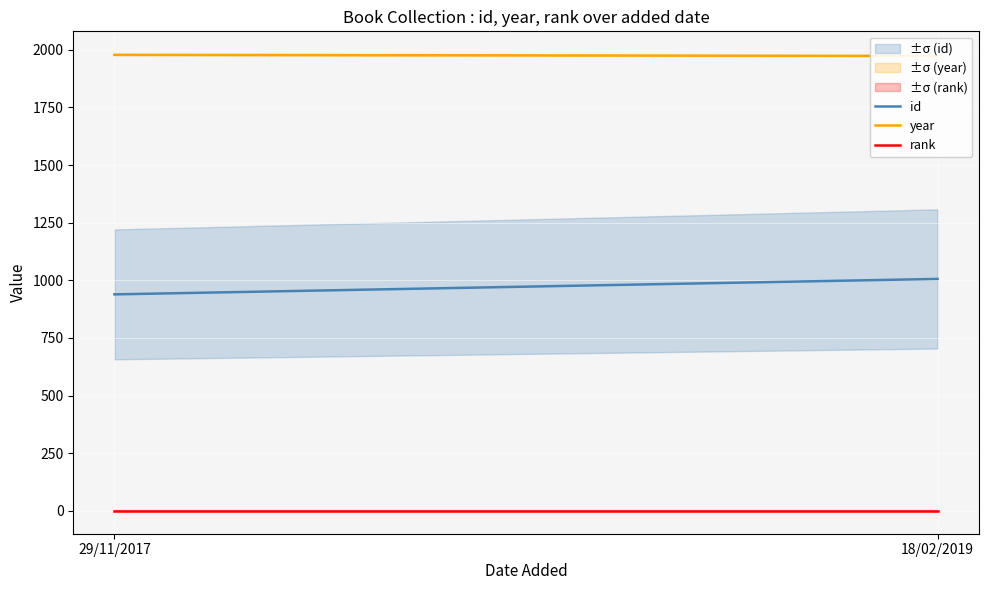

Reading left to right, extract all data points from this chart.

id: 29/11/2017=939	18/02/2019=1006
year: 29/11/2017=1978	18/02/2019=1973
rank: 29/11/2017=1	18/02/2019=1